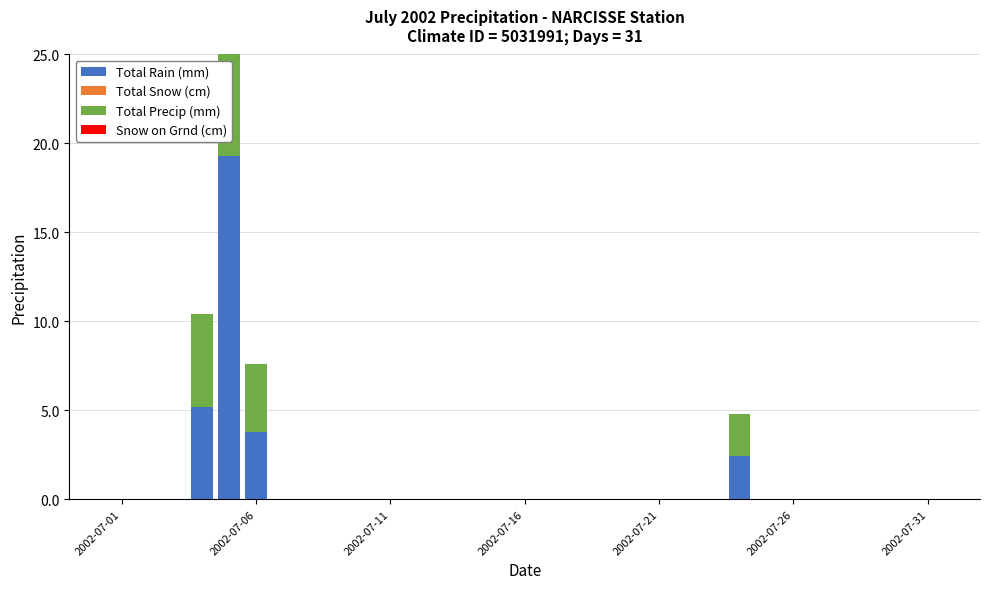

How many data points in Total Precip (mm) are above 0?

4